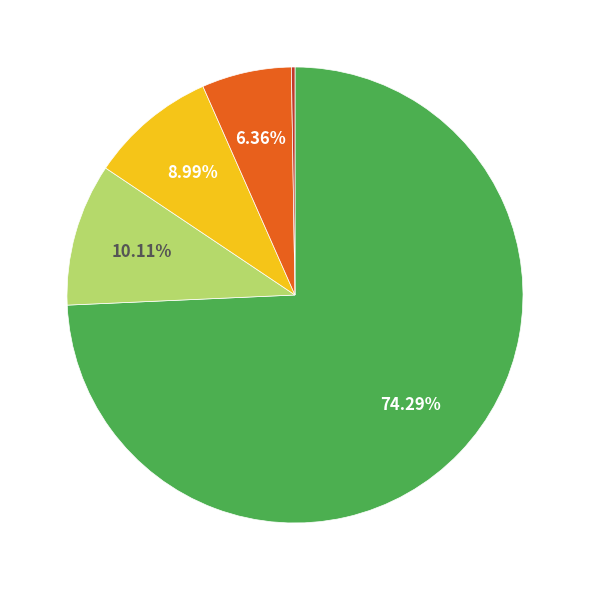

Is there any slice that represents more than half of the pie?

Yes